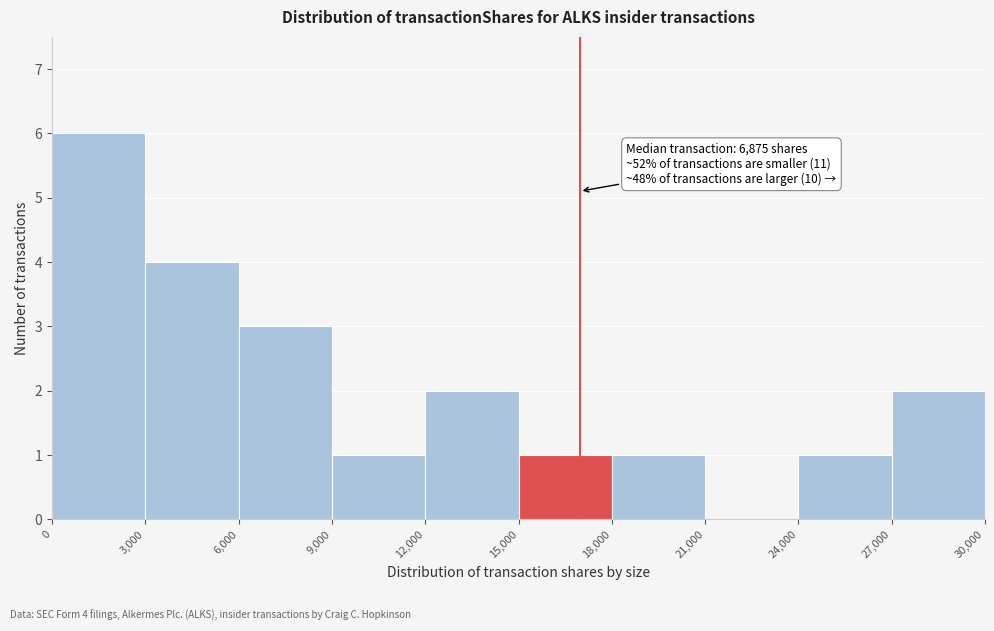

Which range on the x-axis has the tallest bar?

0 to 3,000